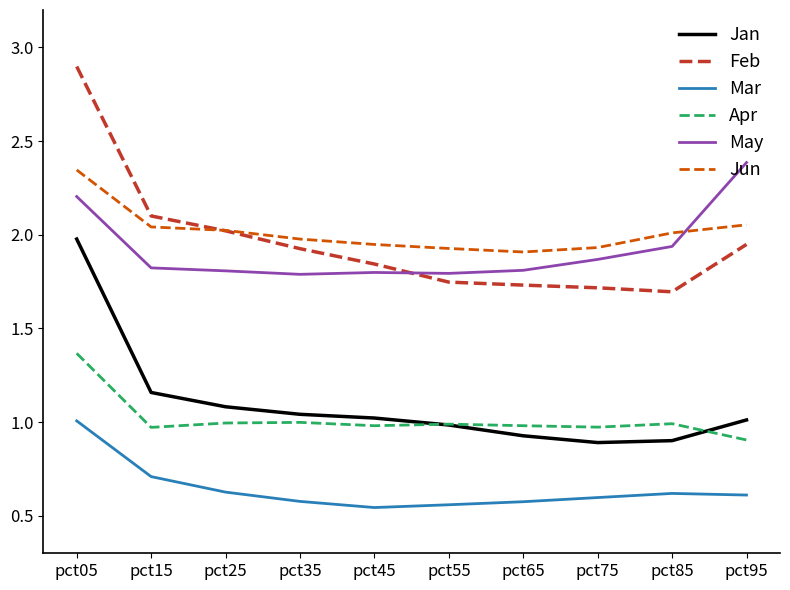

True or false: Jan and Feb intersect in this chart.

False